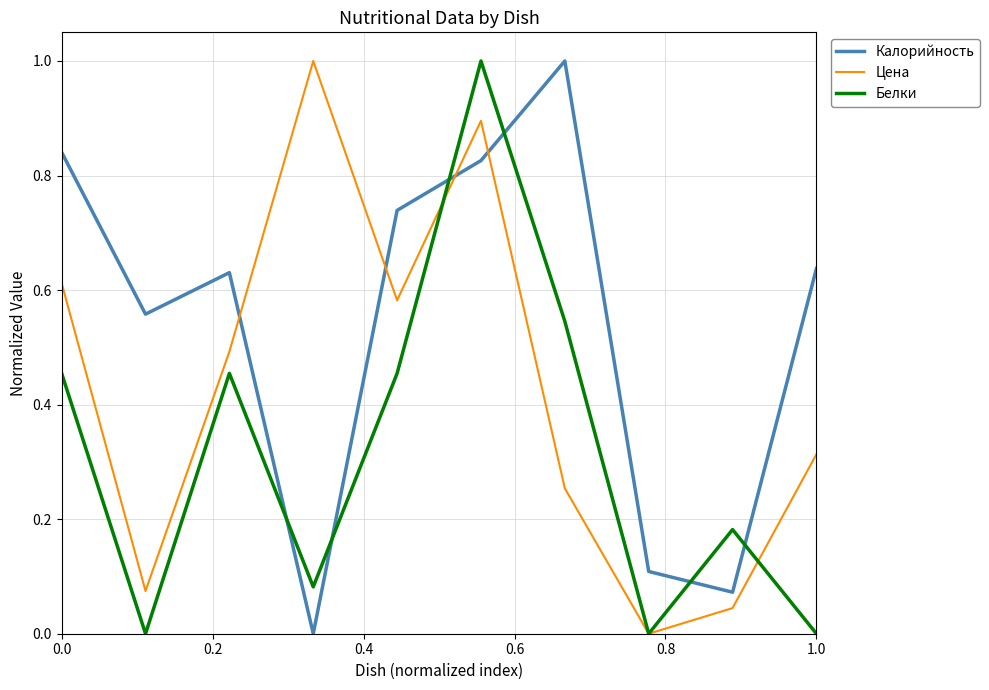

After their last crossing, which series has the higher values: Цена or Калорийность?

Калорийность